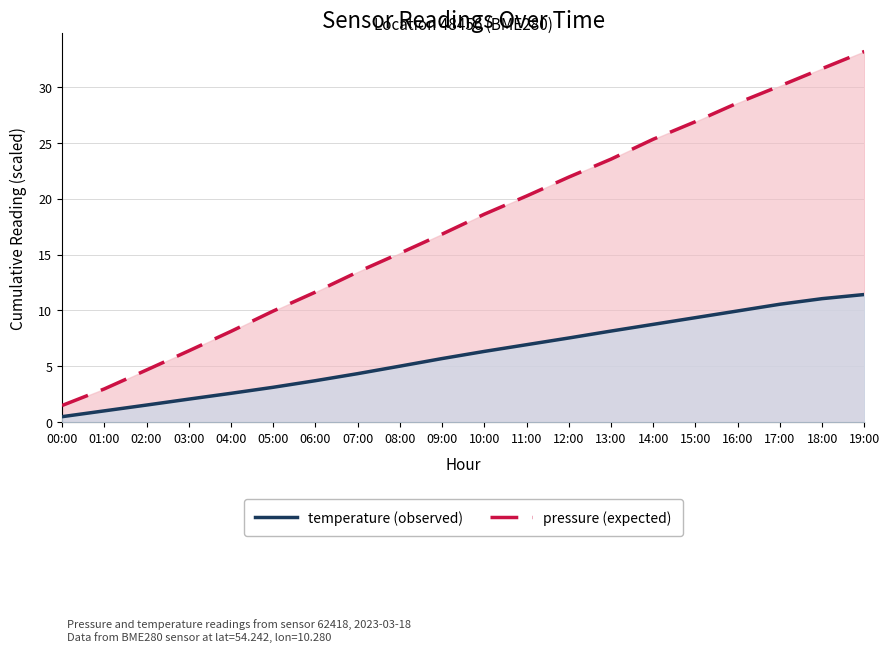

Reading left to right, list all the values displayed in this chart.

temperature (observed): 0.5	1.0	1.5	2.1	2.6	3.1	3.7	4.4	5.0	5.7	6.3	6.9	7.5	8.2	8.8	9.4	10.0	10.6	11.1	11.4
pressure (expected): 1.5	3.0	4.7	6.4	8.1	10.0	11.6	13.4	15.1	16.8	18.6	20.2	21.9	23.5	25.3	26.9	28.6	30.1	31.6	33.2